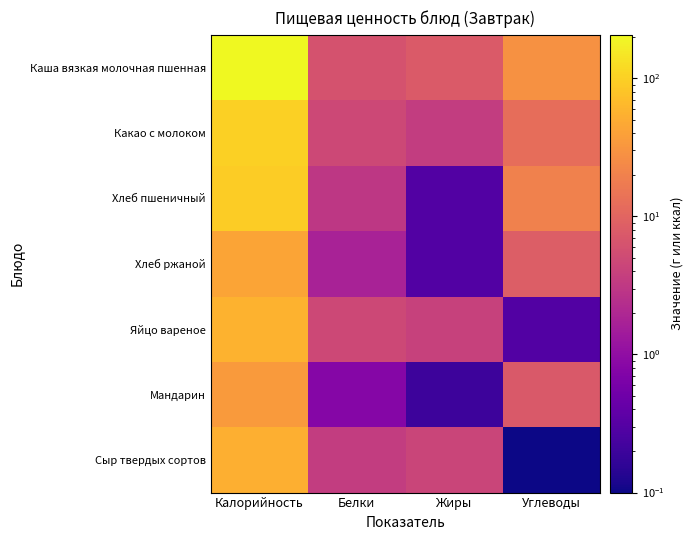

What is the total value across all series at Жиры?

20.3